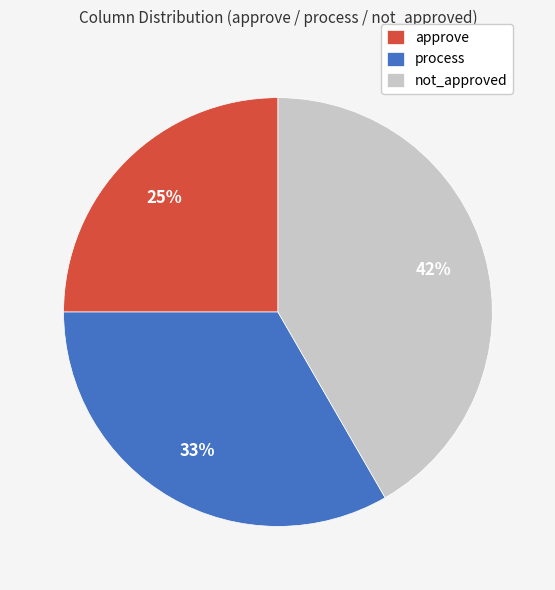

Rank the categories by value from highest to lowest.

not_approved, process, approve